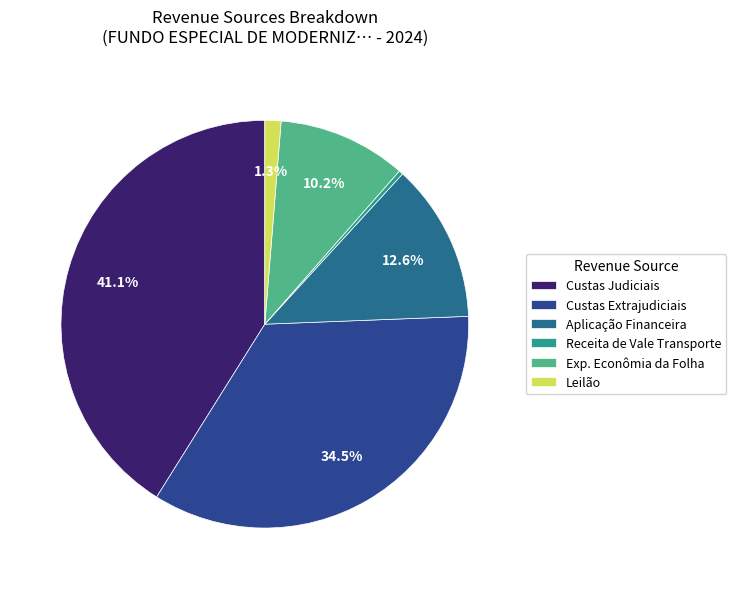

Count the number of slices in the pie.

6